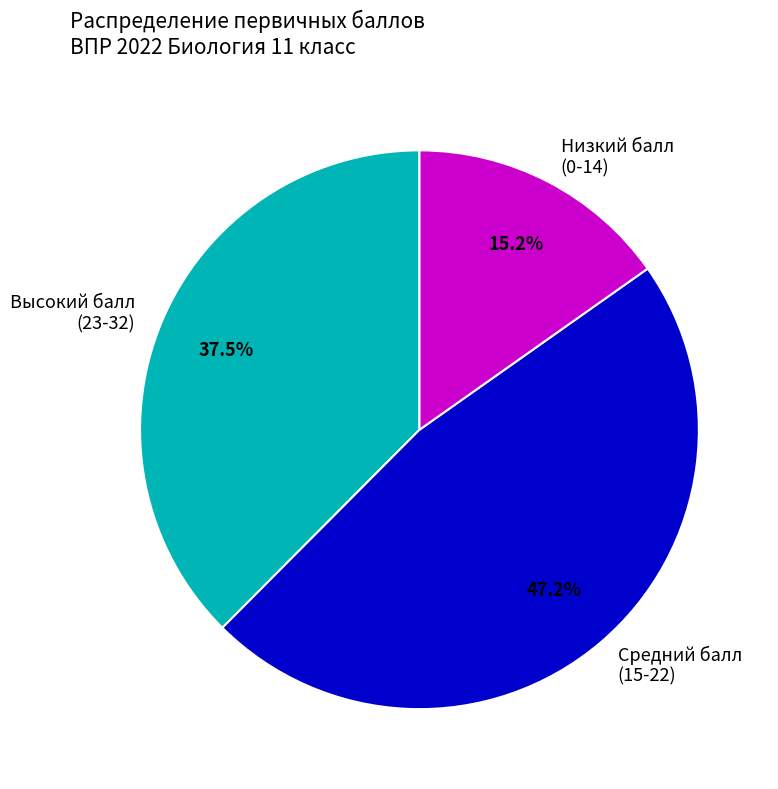

Do Средний балл (15-22) and Высокий балл (23-32) together represent more than half of the pie?

Yes